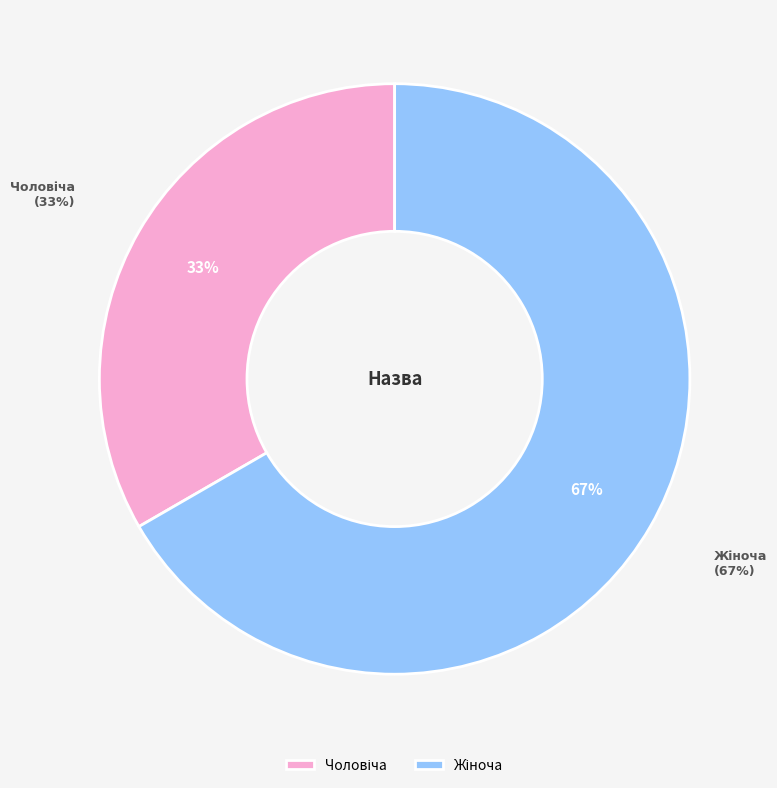

How many slices are in this pie chart?

2